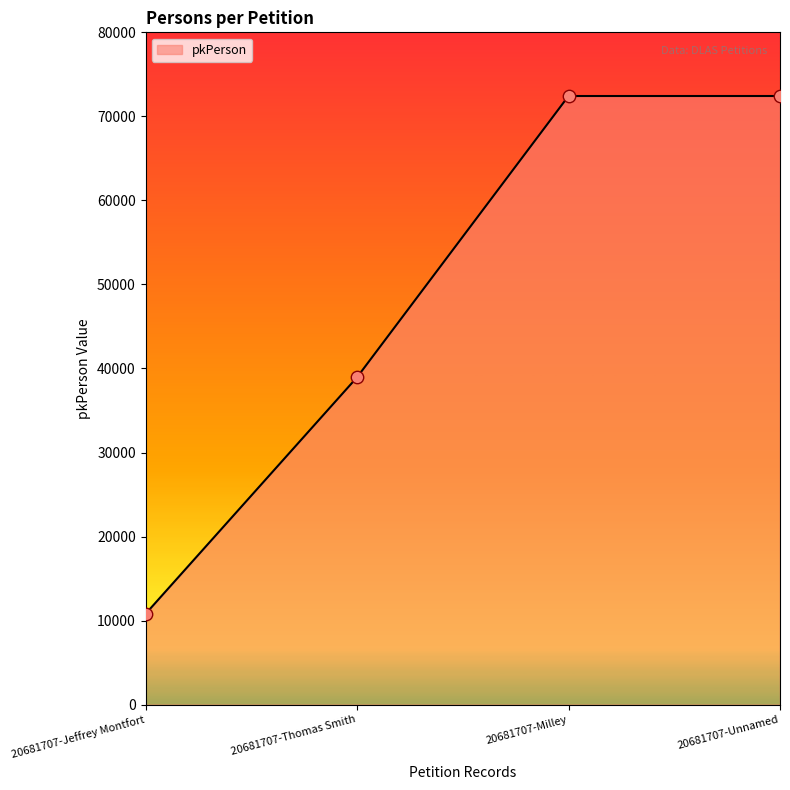

What is the ratio of the value at 20681707-Jeffrey Montfort to the value at 20681707-Thomas Smith?

0.3